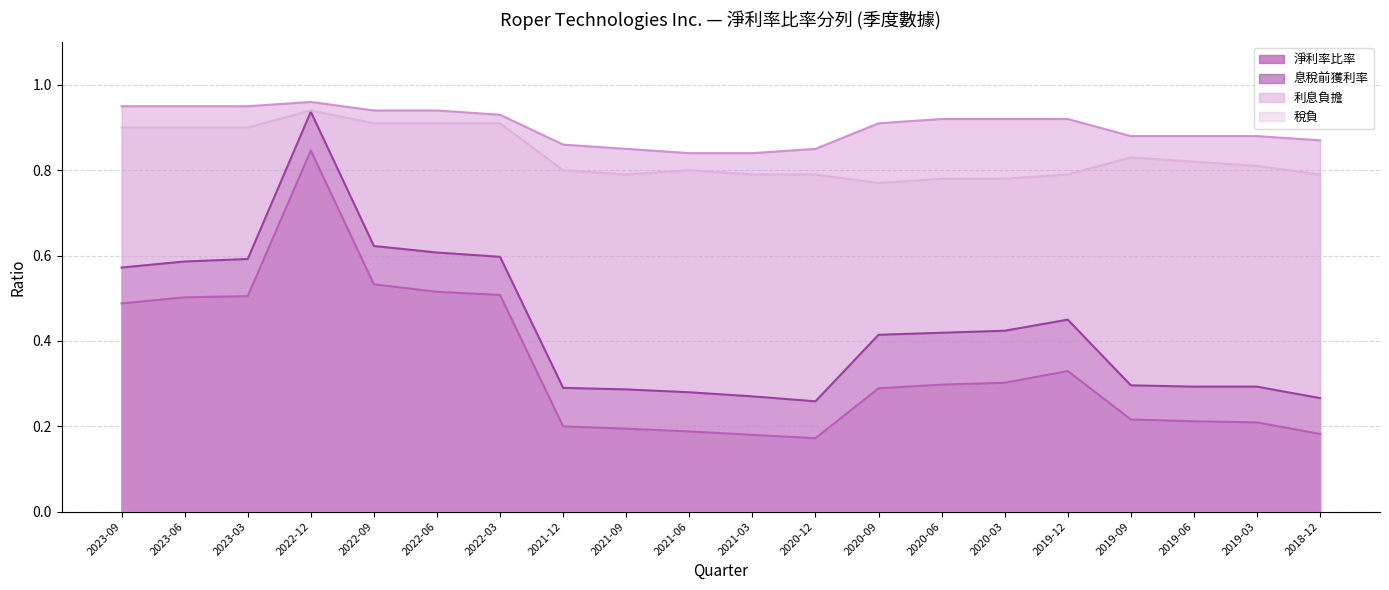

What is the maximum value for 息稅前獲利率?

0.9